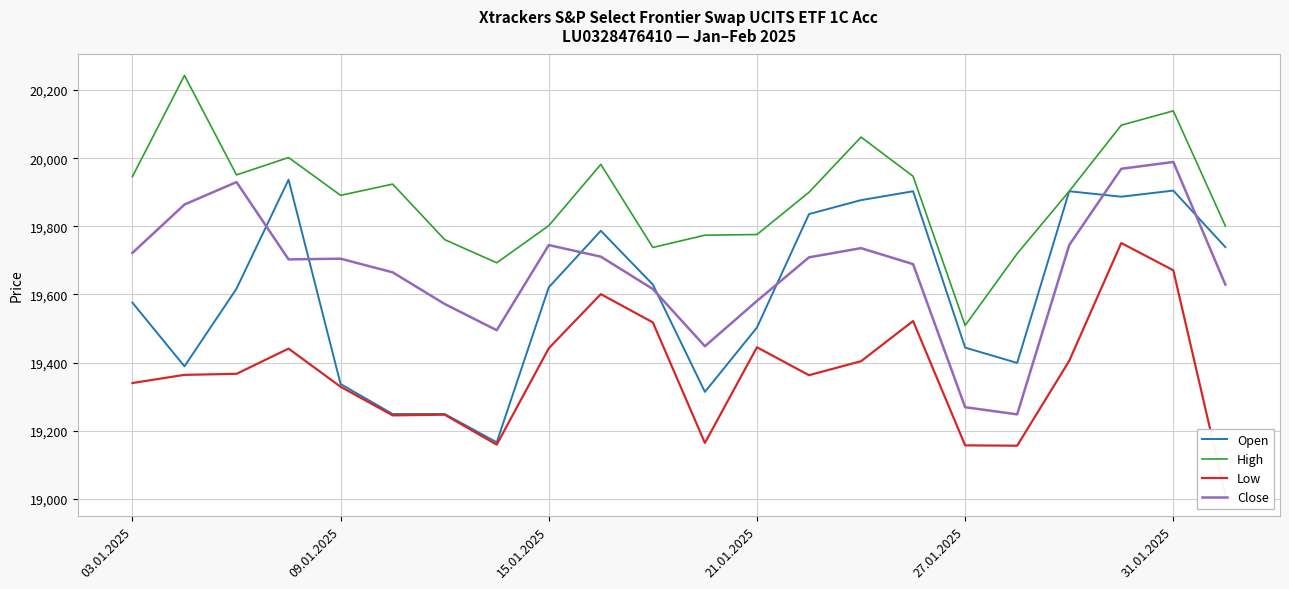

Where is Open nearest to the value 19551?

03.01.2025